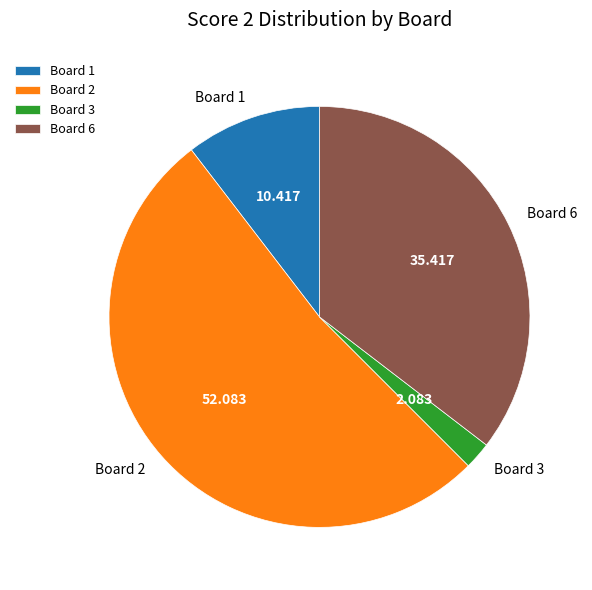

Do Board 3 and Board 1 together represent more than half of the pie?

No